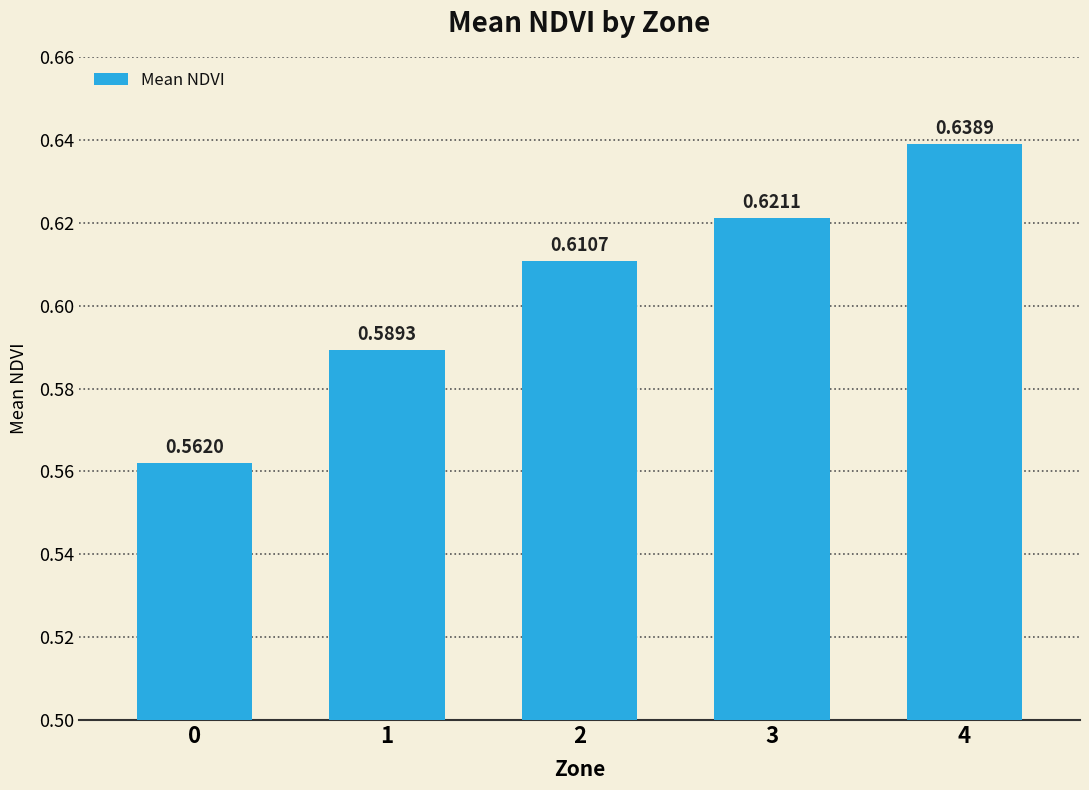

Rank the categories by value from lowest to highest.

0, 1, 2, 3, 4